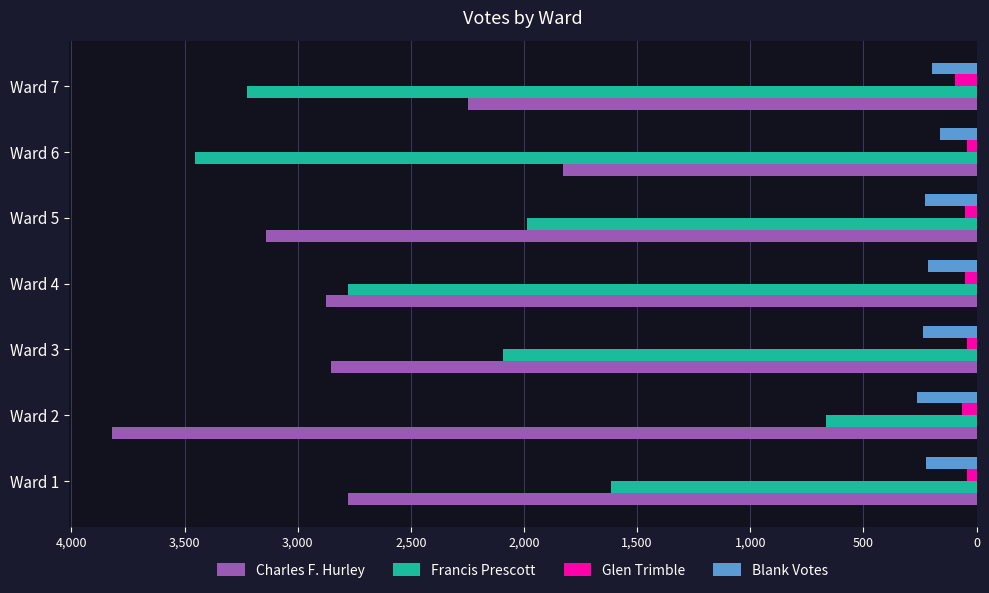

The value of Charles F. Hurley at Ward 4 is 4613. True or false?

False